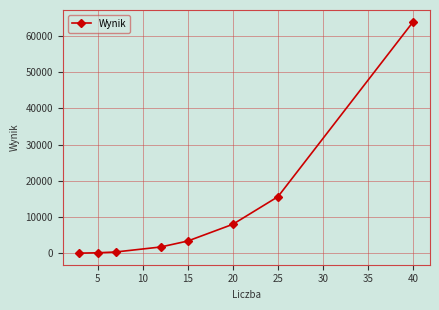

What is the difference between the second highest and second lowest values?

15500